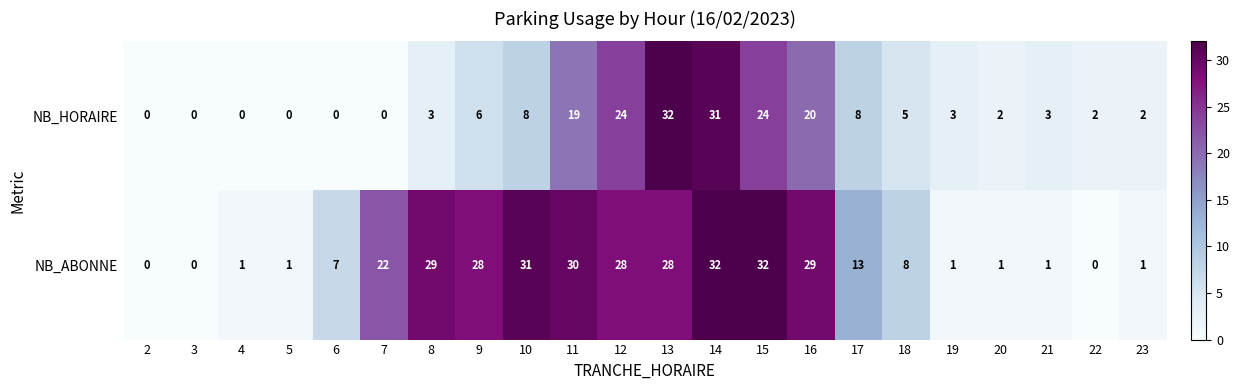

True or false: NB_ABONNE has a value of 56 at 14.

False